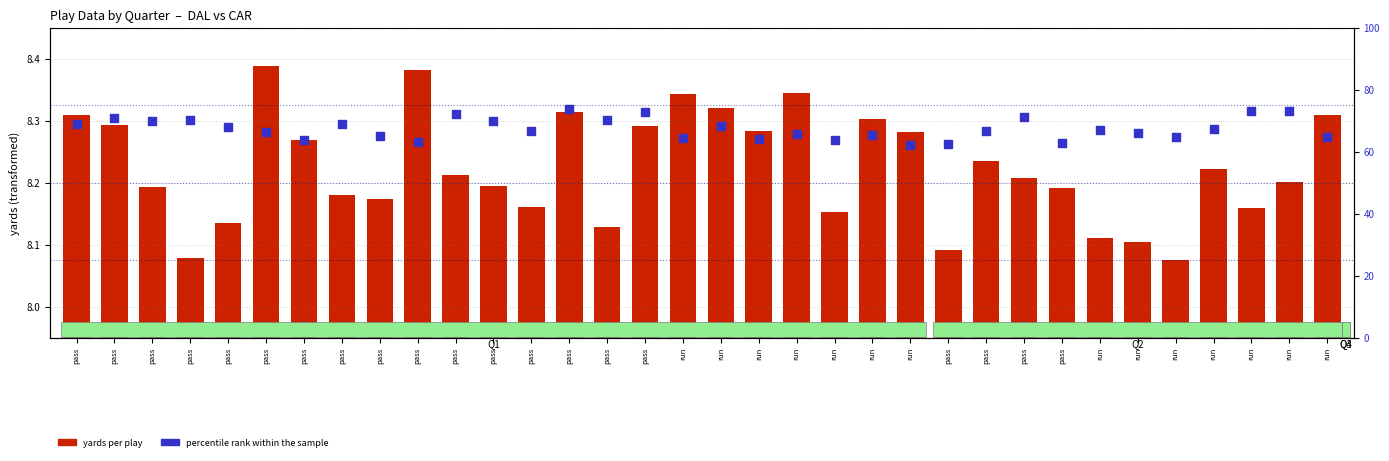

Is the value of percentile rank within sample at pass greater than the value of yards per play (normalized) at run?

No